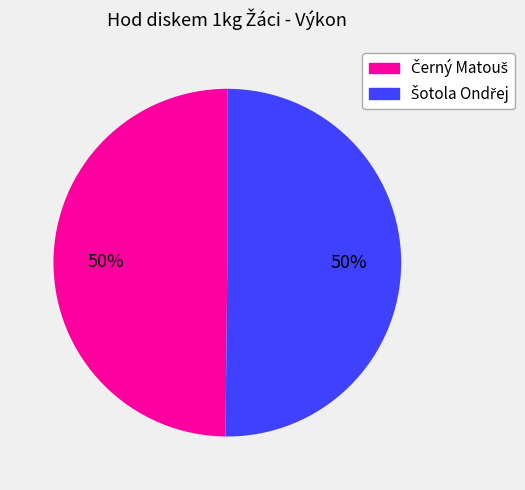

To the nearest percent, what is the average slice percentage?

50%